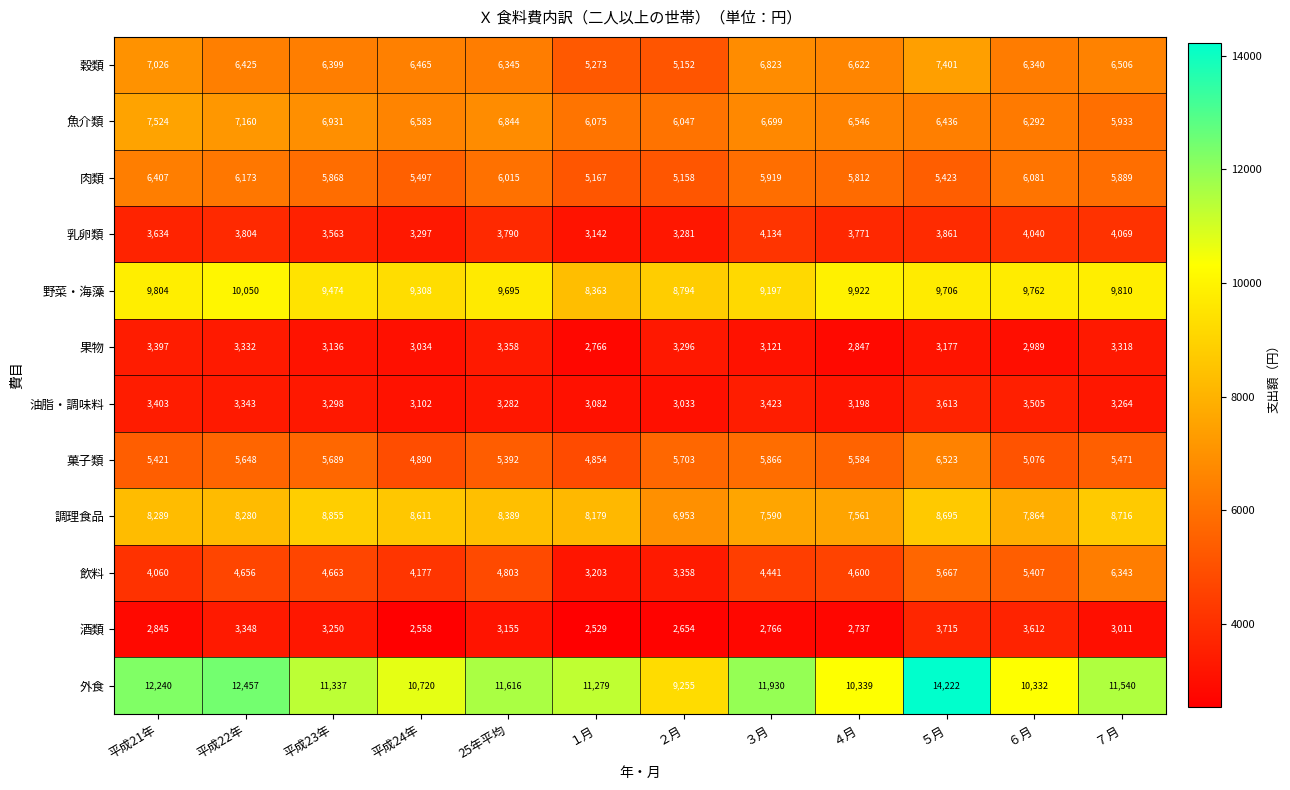

Is it true that 果物 equals 3177 at ５月?

True